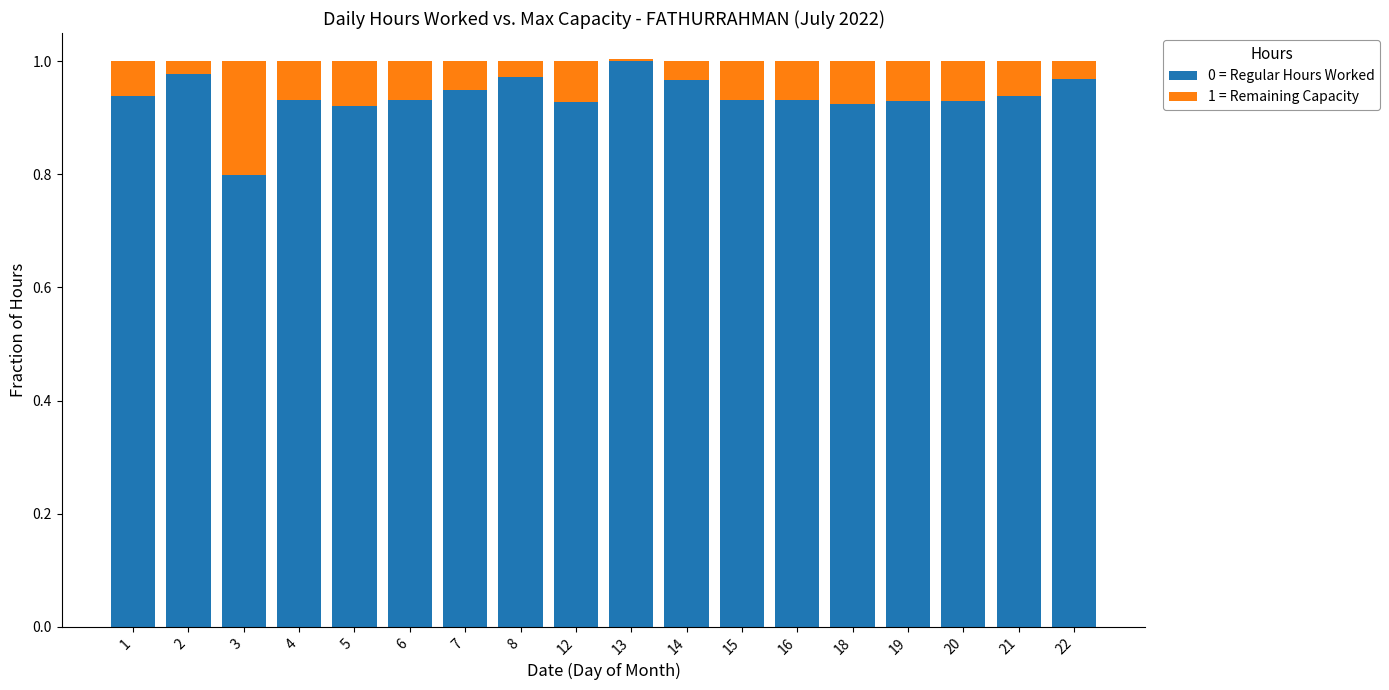

List the labels in order of 1 = Remaining Capacity value, smallest first.

13, 2, 8, 22, 14, 7, 1, 21, 15, 4, 6, 16, 19, 20, 12, 18, 5, 3